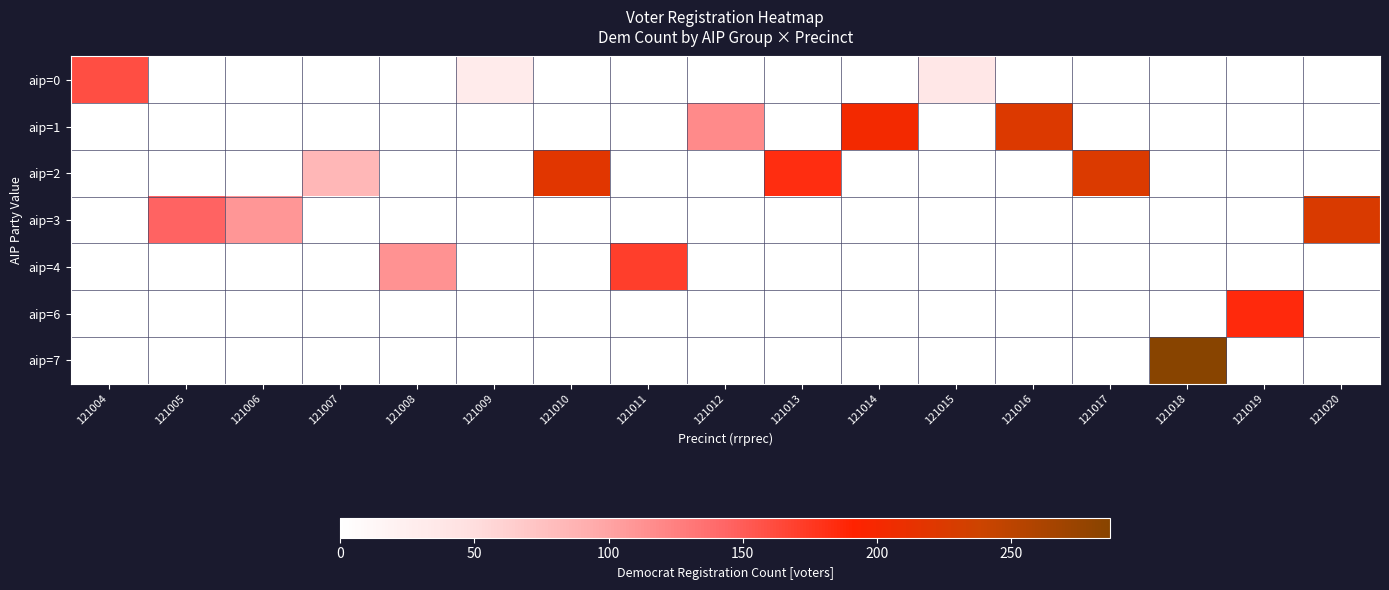

How many categories are shown in the chart?

17